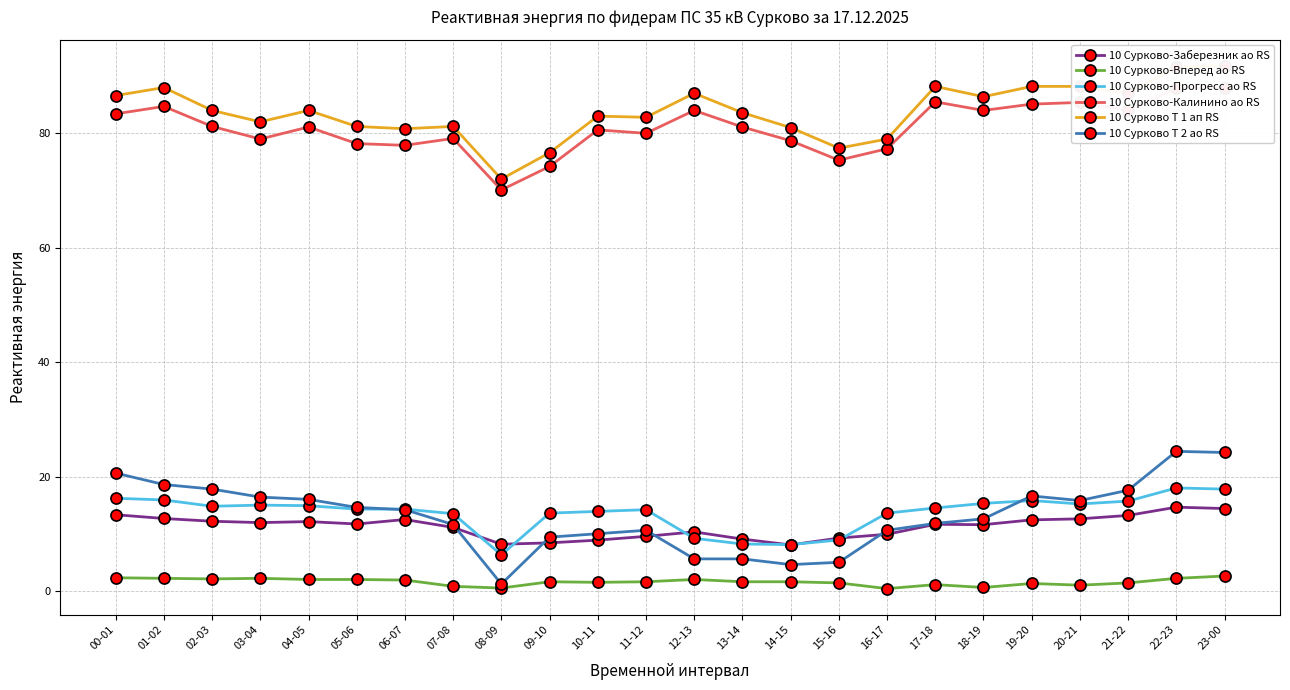

Reading left to right, extract all data points from this chart.

10 Сурково-Заберезник ао RS: 00-01=13.3	01-02=12.7	02-03=12.2	03-04=11.9	04-05=12.1	05-06=11.7	06-07=12.5	07-08=11.1	08-09=8.2	09-10=8.4	10-11=8.9	11-12=9.5	12-13=10.3	13-14=9.1	14-15=8.0	15-16=9.2	16-17=9.9	17-18=11.6	18-19=11.6	19-20=12.4	20-21=12.6	21-22=13.2	22-23=14.6	23-00=14.4
10 Сурково-Вперед ао RS: 00-01=2.3	01-02=2.2	02-03=2.1	03-04=2.2	04-05=2.0	05-06=2.0	06-07=1.9	07-08=0.8	08-09=0.5	09-10=1.6	10-11=1.5	11-12=1.6	12-13=2.0	13-14=1.6	14-15=1.6	15-16=1.4	16-17=0.4	17-18=1.1	18-19=0.6	19-20=1.3	20-21=1.0	21-22=1.4	22-23=2.2	23-00=2.6
10 Сурково-Прогресс ао RS: 00-01=16.2	01-02=15.9	02-03=14.8	03-04=15.0	04-05=14.9	05-06=14.3	06-07=14.3	07-08=13.5	08-09=6.3	09-10=13.6	10-11=13.9	11-12=14.2	12-13=9.2	13-14=8.2	14-15=8.1	15-16=8.9	16-17=13.6	17-18=14.5	18-19=15.3	19-20=15.8	20-21=15.2	21-22=15.7	22-23=18.0	23-00=17.8
10 Сурково-Калинино ао RS: 00-01=83.4	01-02=84.7	02-03=81.2	03-04=79.0	04-05=81.1	05-06=78.2	06-07=77.9	07-08=79.1	08-09=70.1	09-10=74.2	10-11=80.6	11-12=80.0	12-13=84.0	13-14=81.1	14-15=78.7	15-16=75.3	16-17=77.3	17-18=85.5	18-19=84.0	19-20=85.1	20-21=85.4	21-22=84.0	22-23=87.9	23-00=88.0
10 Сурково Т 1 ап RS: 00-01=86.6	01-02=88.0	02-03=84.0	03-04=82.0	04-05=84.0	05-06=81.2	06-07=80.8	07-08=81.2	08-09=72.0	09-10=76.6	10-11=83.0	11-12=82.8	12-13=87.0	13-14=83.6	14-15=81.0	15-16=77.4	16-17=79.0	17-18=88.2	18-19=86.4	19-20=88.2	20-21=88.2	21-22=87.0	22-23=91.6	23-00=91.8
10 Сурково Т 2 ао RS: 00-01=20.6	01-02=18.6	02-03=17.8	03-04=16.4	04-05=16.0	05-06=14.6	06-07=14.2	07-08=11.6	08-09=1.2	09-10=9.4	10-11=10.0	11-12=10.6	12-13=5.6	13-14=5.6	14-15=4.6	15-16=5.0	16-17=10.6	17-18=11.8	18-19=12.6	19-20=16.6	20-21=15.8	21-22=17.6	22-23=24.4	23-00=24.2